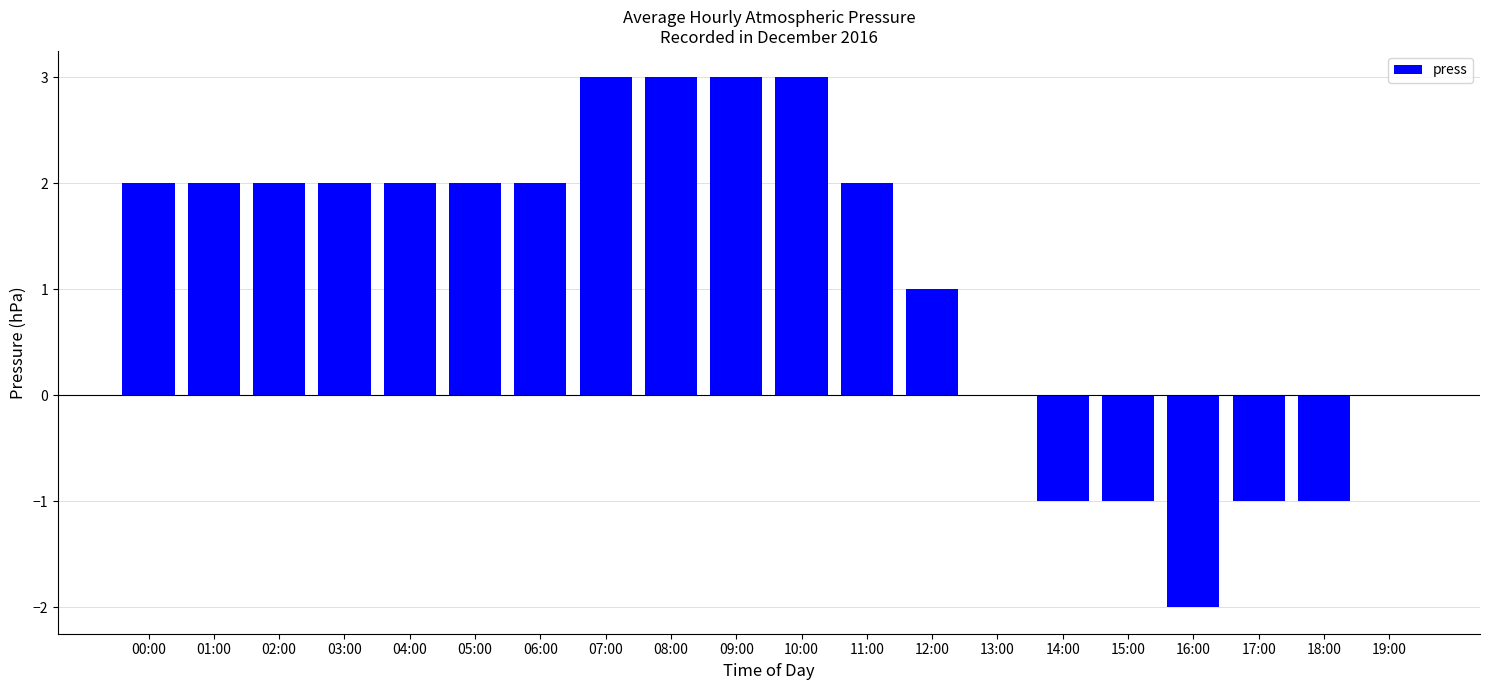

What is the maximum value shown in the chart?

3